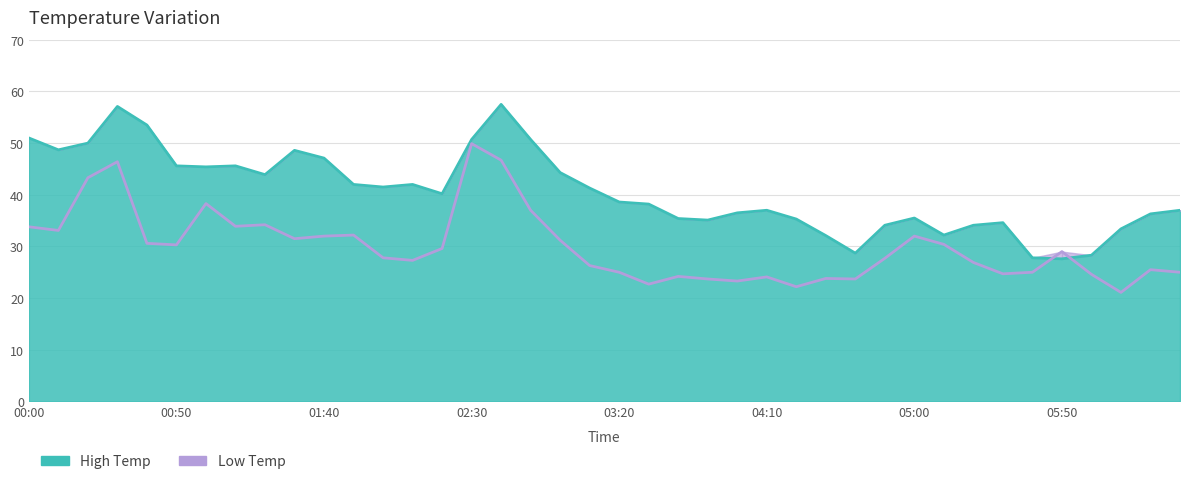

At which category is the sum across all series the highest?

2001/01/26 02:40